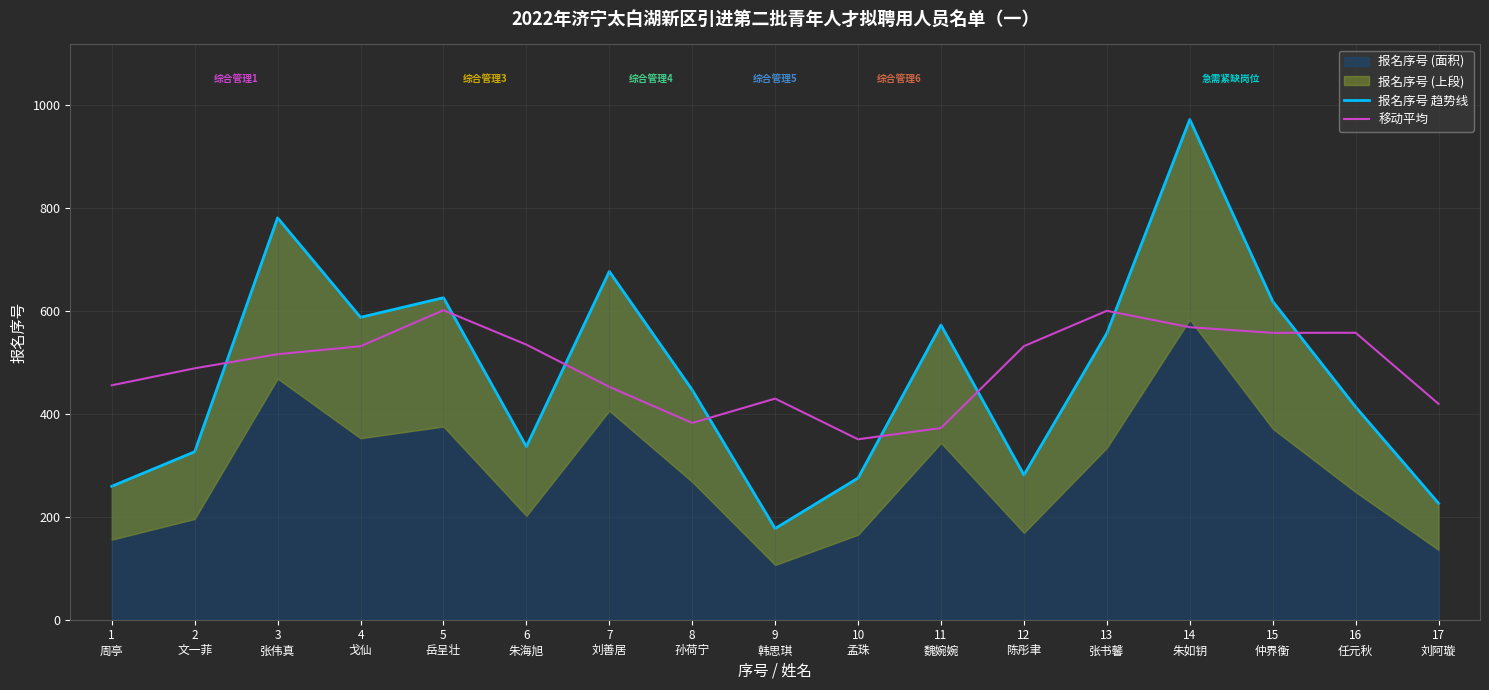

What is the value of the 报名序号 趋势线 point at the 9th from the left?

177.0